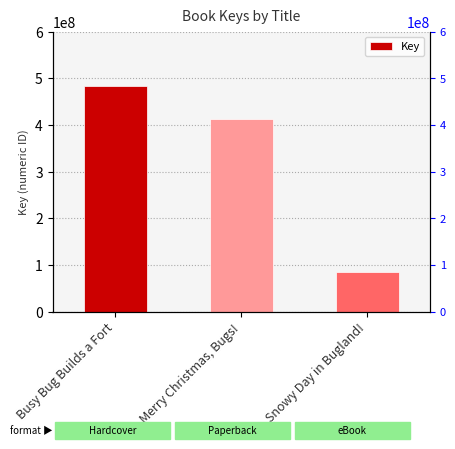

What is the sum of the values at Snowy Day in Bugland! and Merry Christmas, Bugs!?

495549827